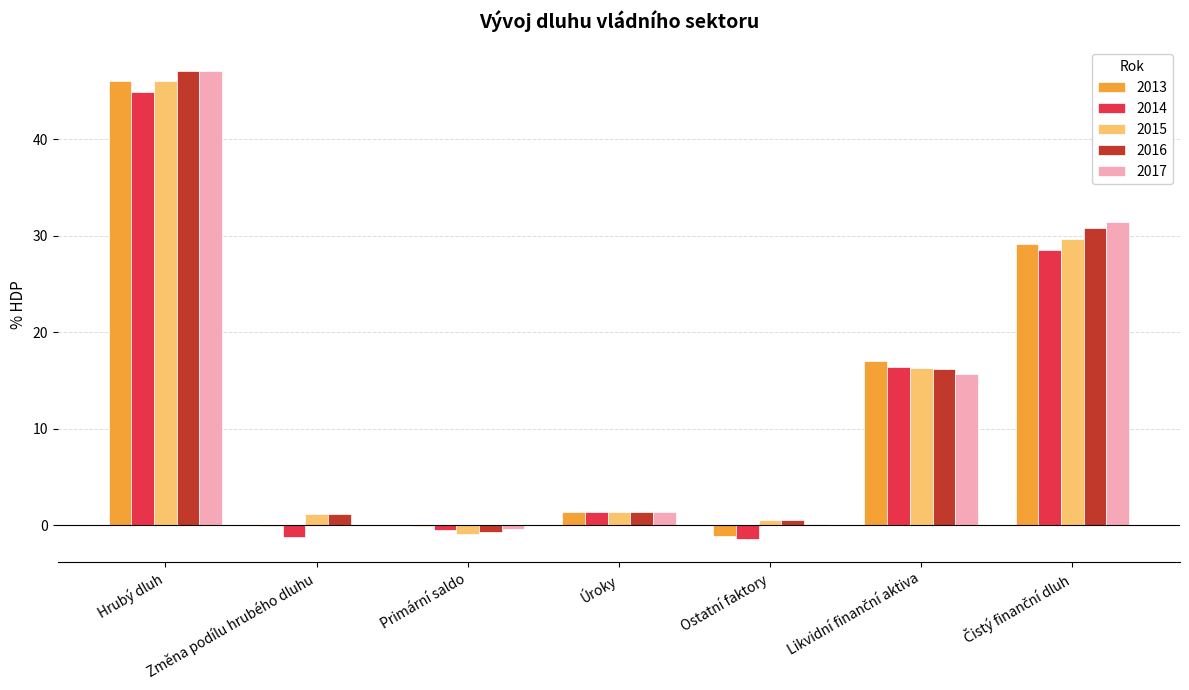

What is the total value across all series at Úroky?

6.8